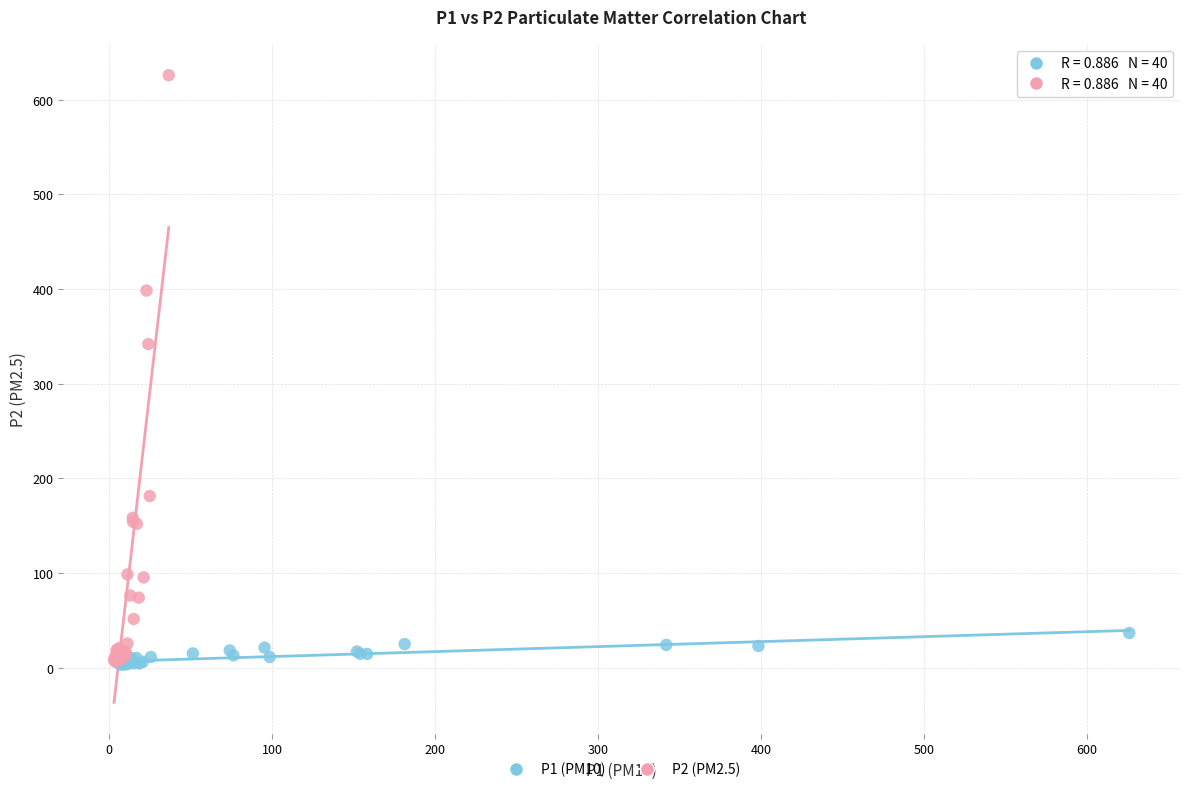

Which series has the largest Y range (max minus min)?

P2 (PM2.5)